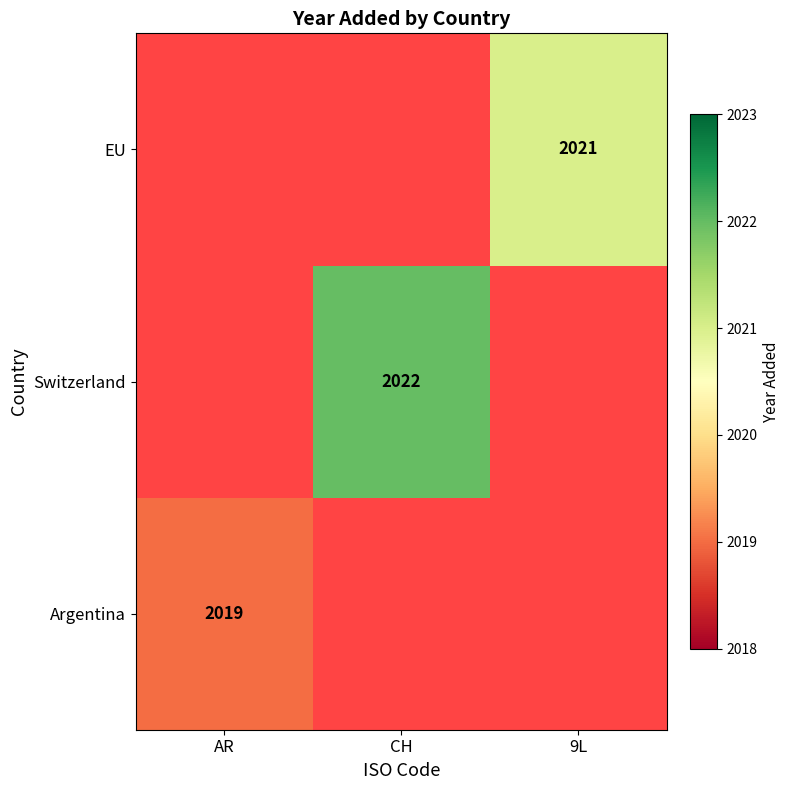

True or false: EU has a value of 2021 at 9L.

True